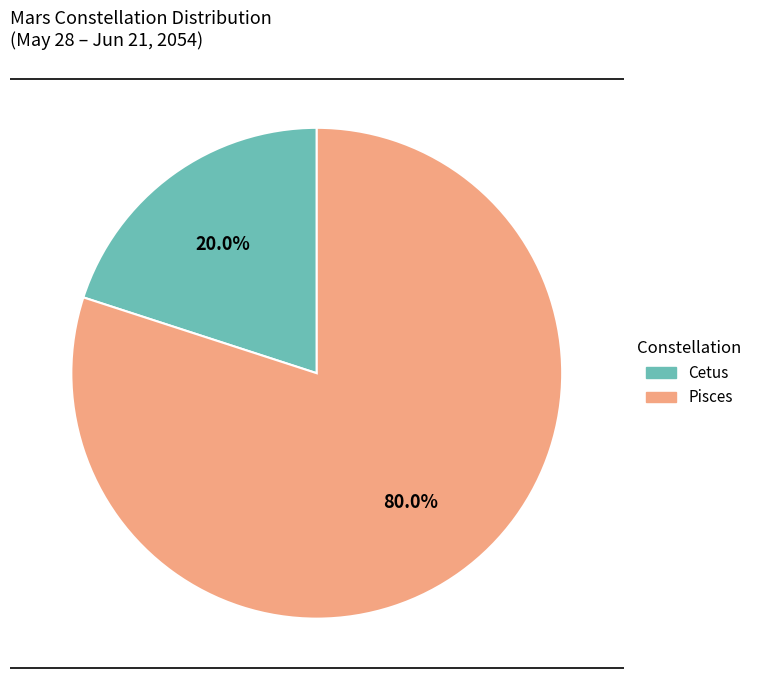

What percentage is the Pisces slice, to the nearest percent?

80%